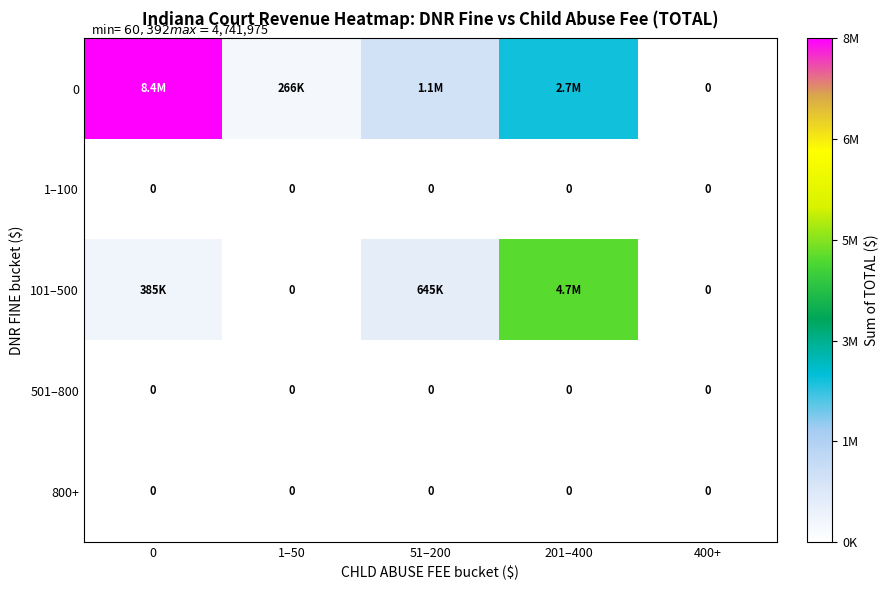

What is the greatest value displayed?

8398340.9